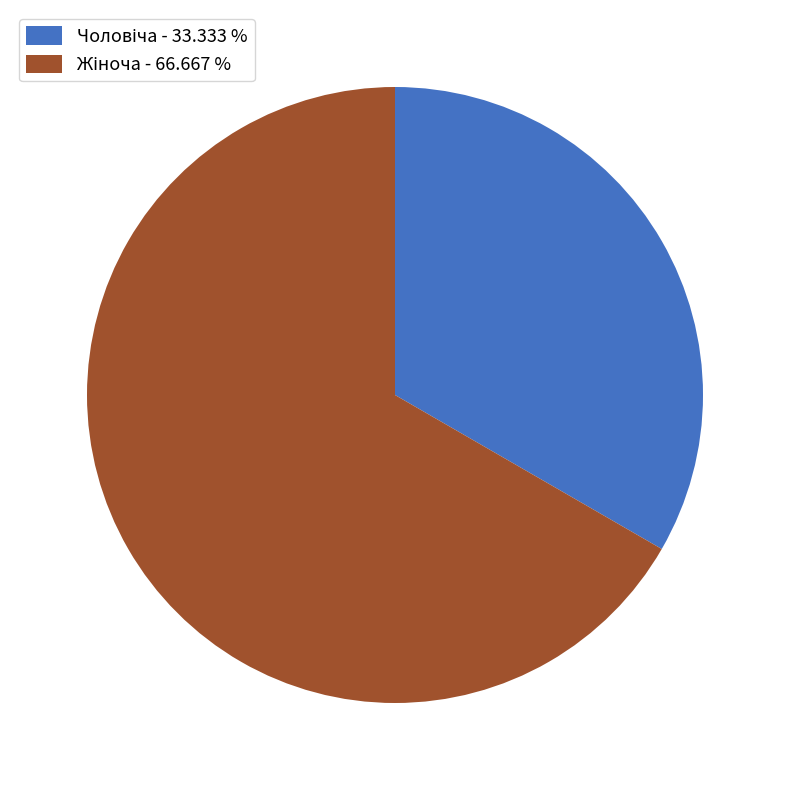

Is there any slice that represents more than half of the pie?

Yes